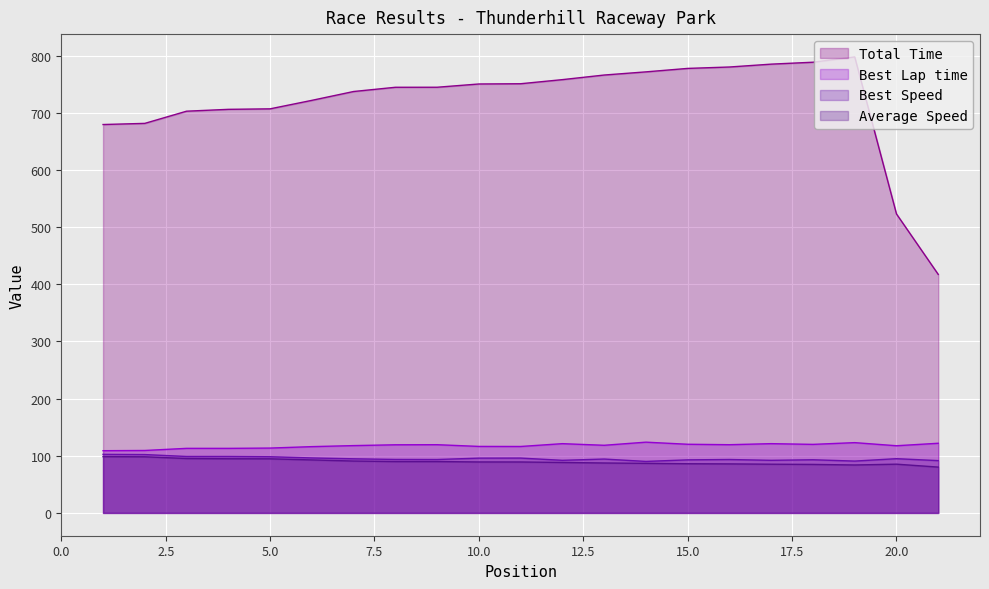

The value of Total Time at 15.0 is 777.9. True or false?

True